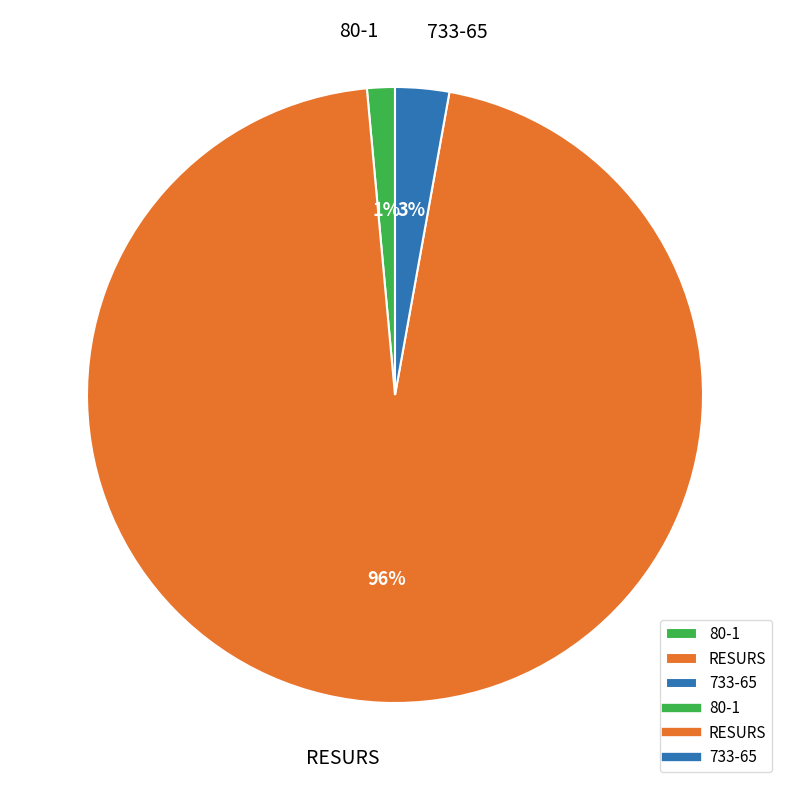

Rank the categories by value from highest to lowest.

RESURS, 733-65, 80-1